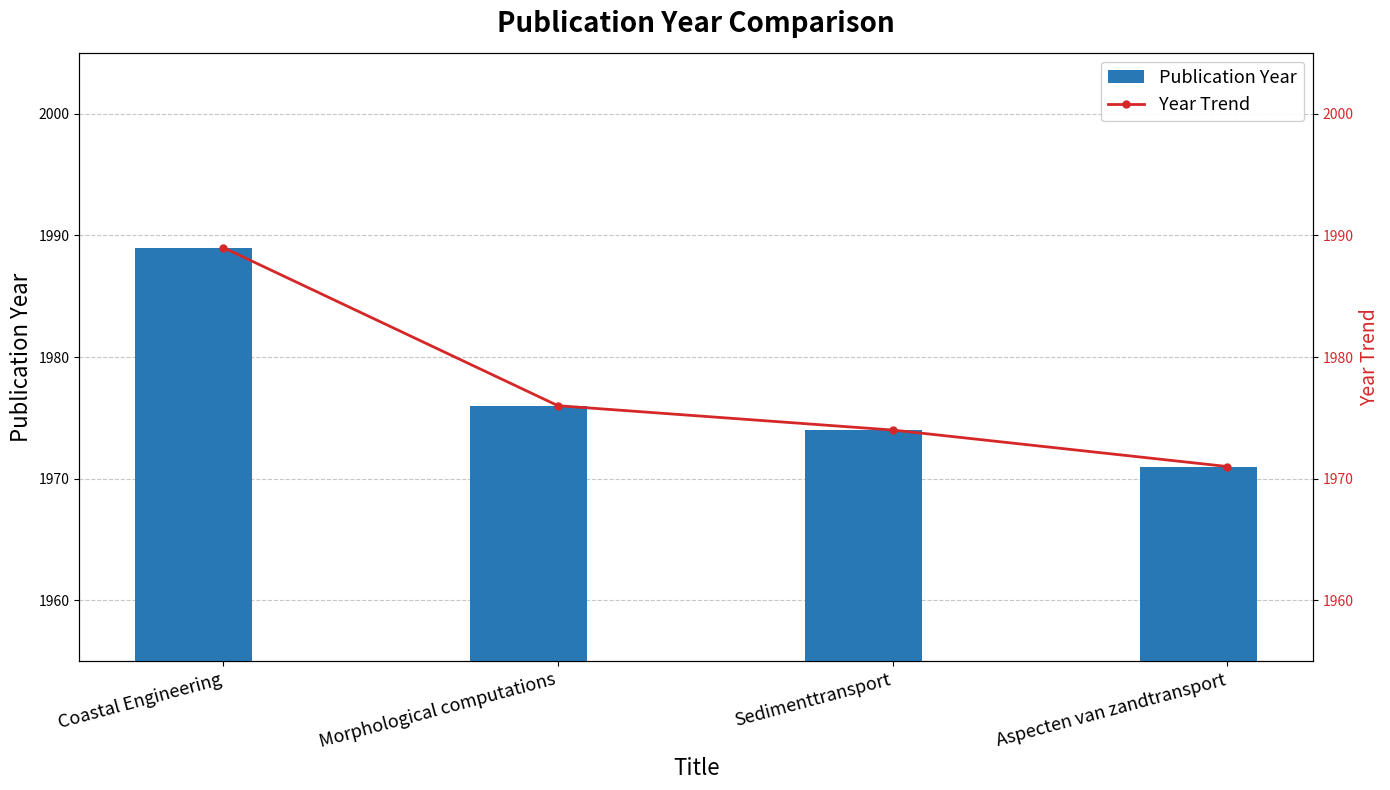

Read the Publication Year value at Sedimenttransport.

1974